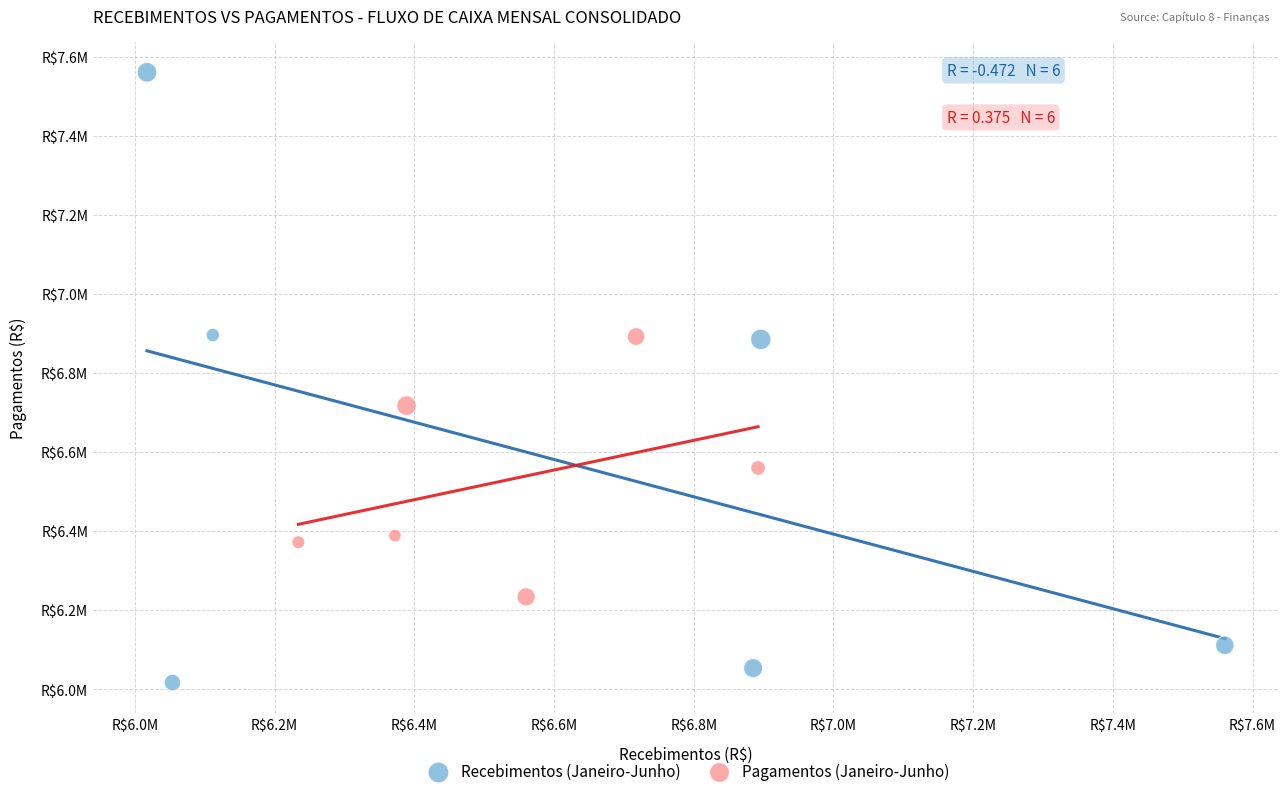

What are all the series names shown in the legend?

Recebimentos (Janeiro-Junho), Pagamentos (Janeiro-Junho)